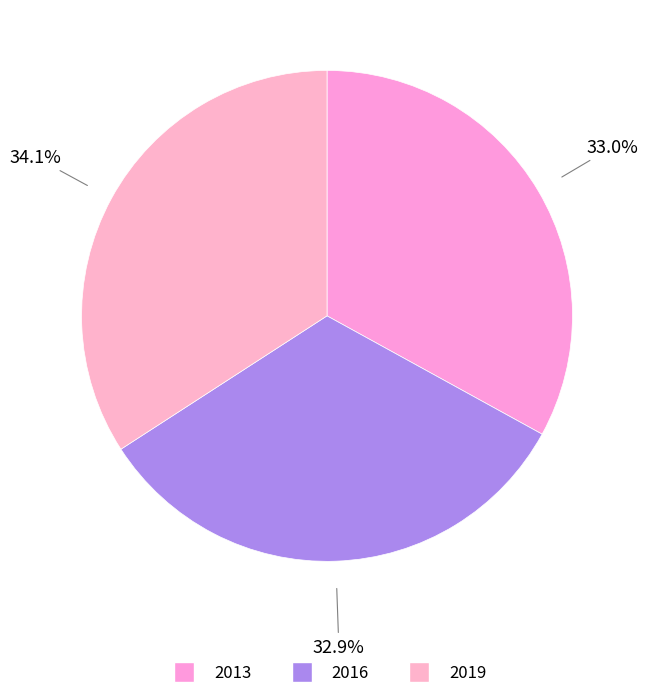

To the nearest percent, what percentage of the pie is 2013?

33%